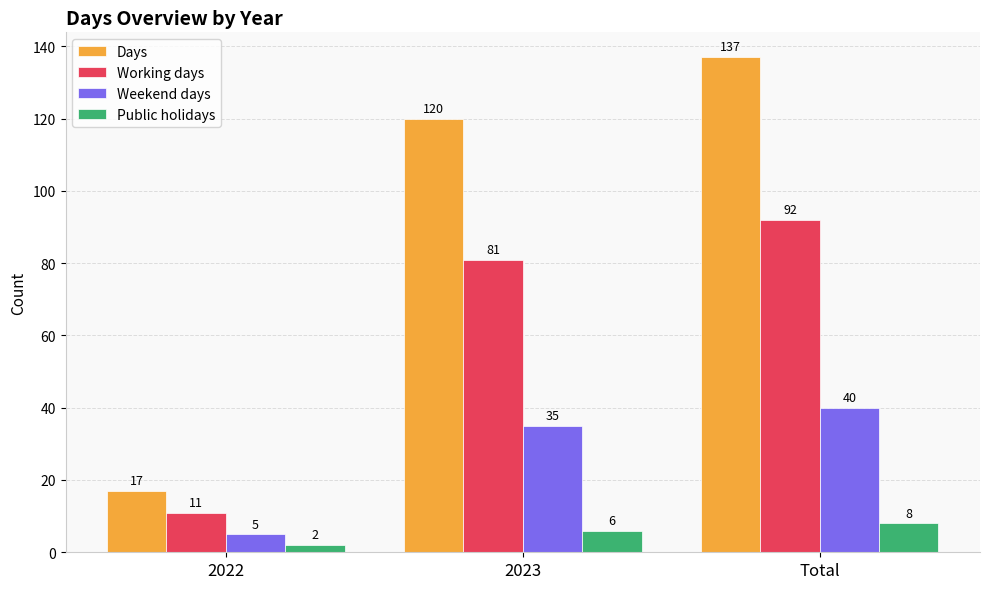

Are the bars horizontal?

No